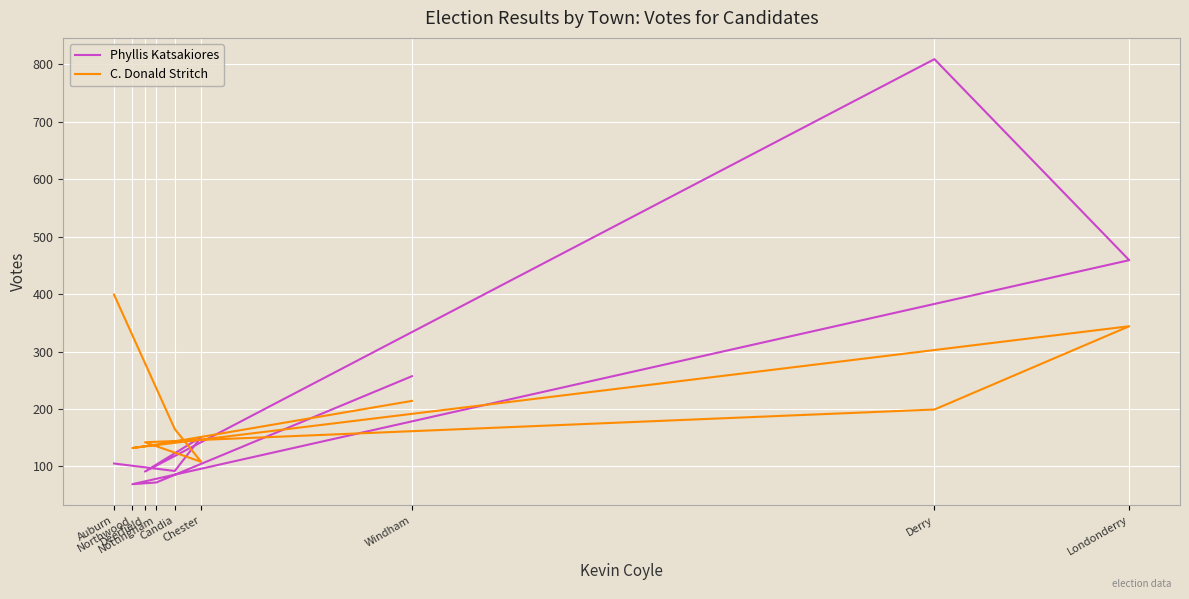

The value of C. Donald Stritch at Deerfield is 142. True or false?

True